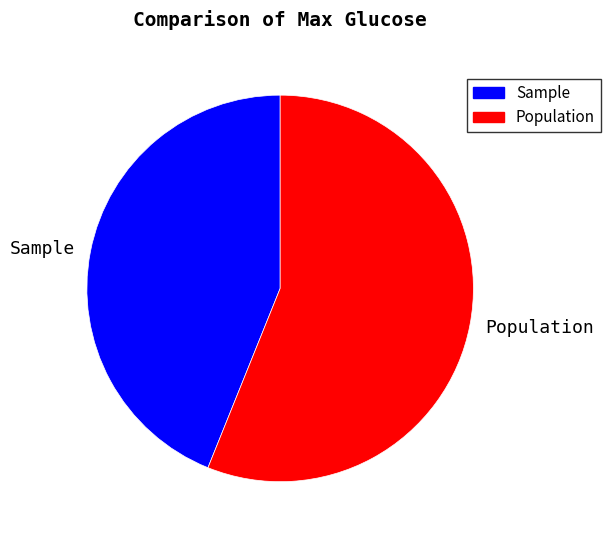

Rank the categories by value from highest to lowest.

Population, Sample